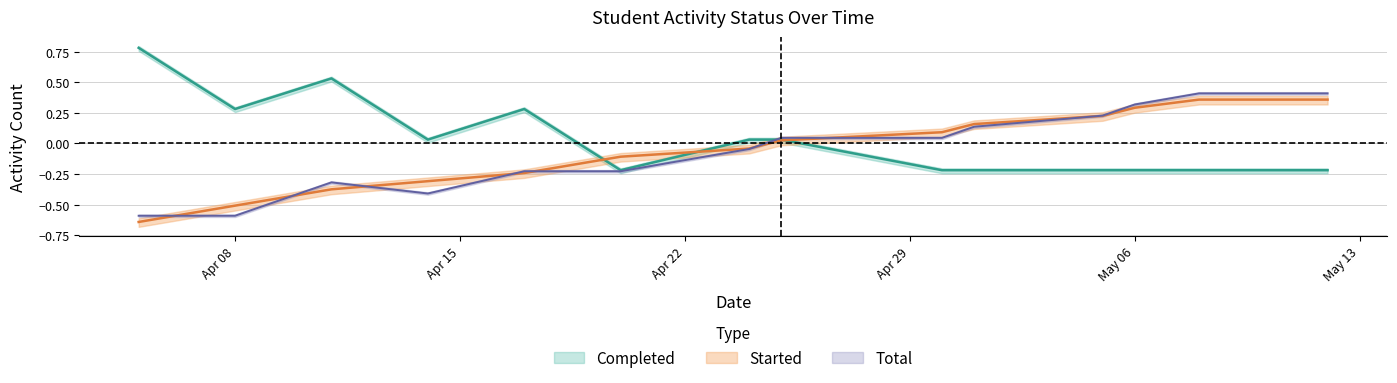

What position from the right is Apr 08?

15